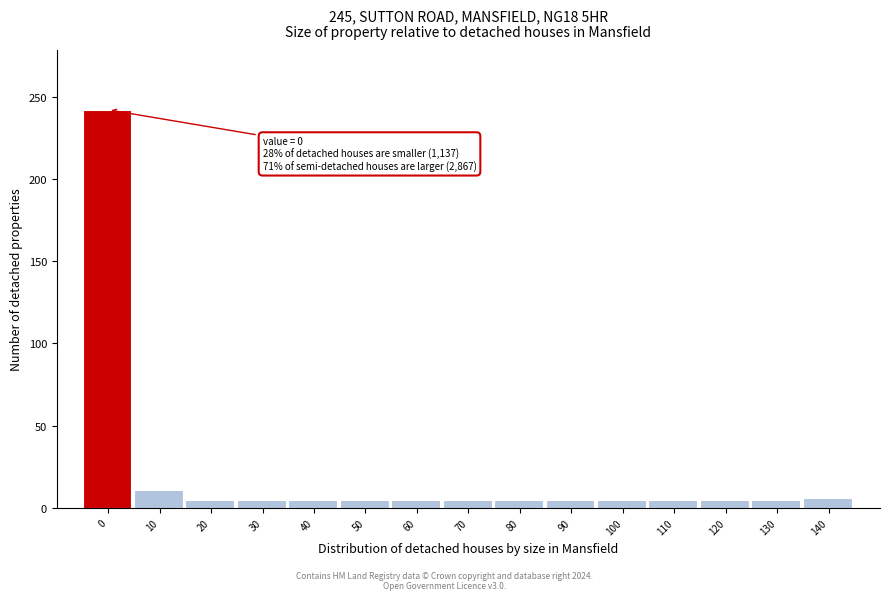

The chart shows a value of 242 at 0. True or false?

True